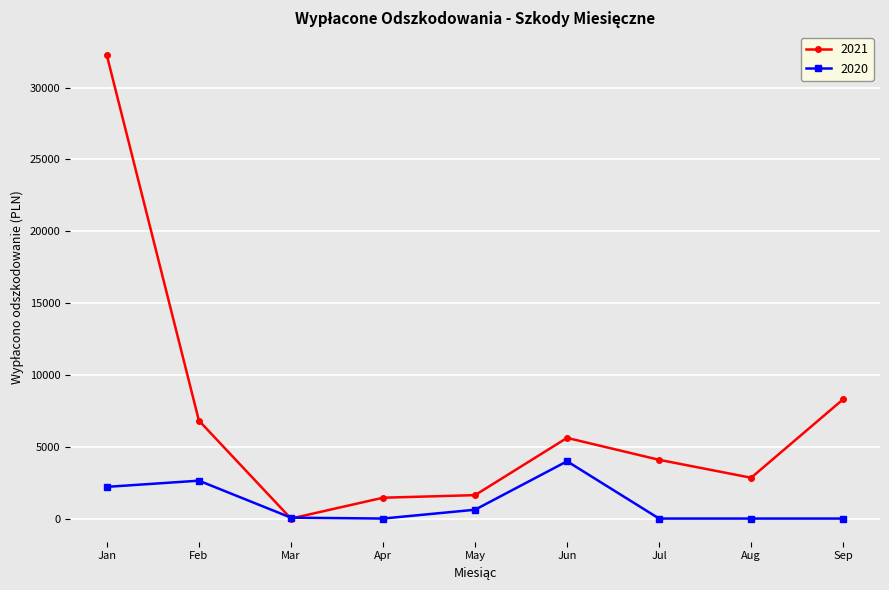

Which series has the largest total across all categories?

2021